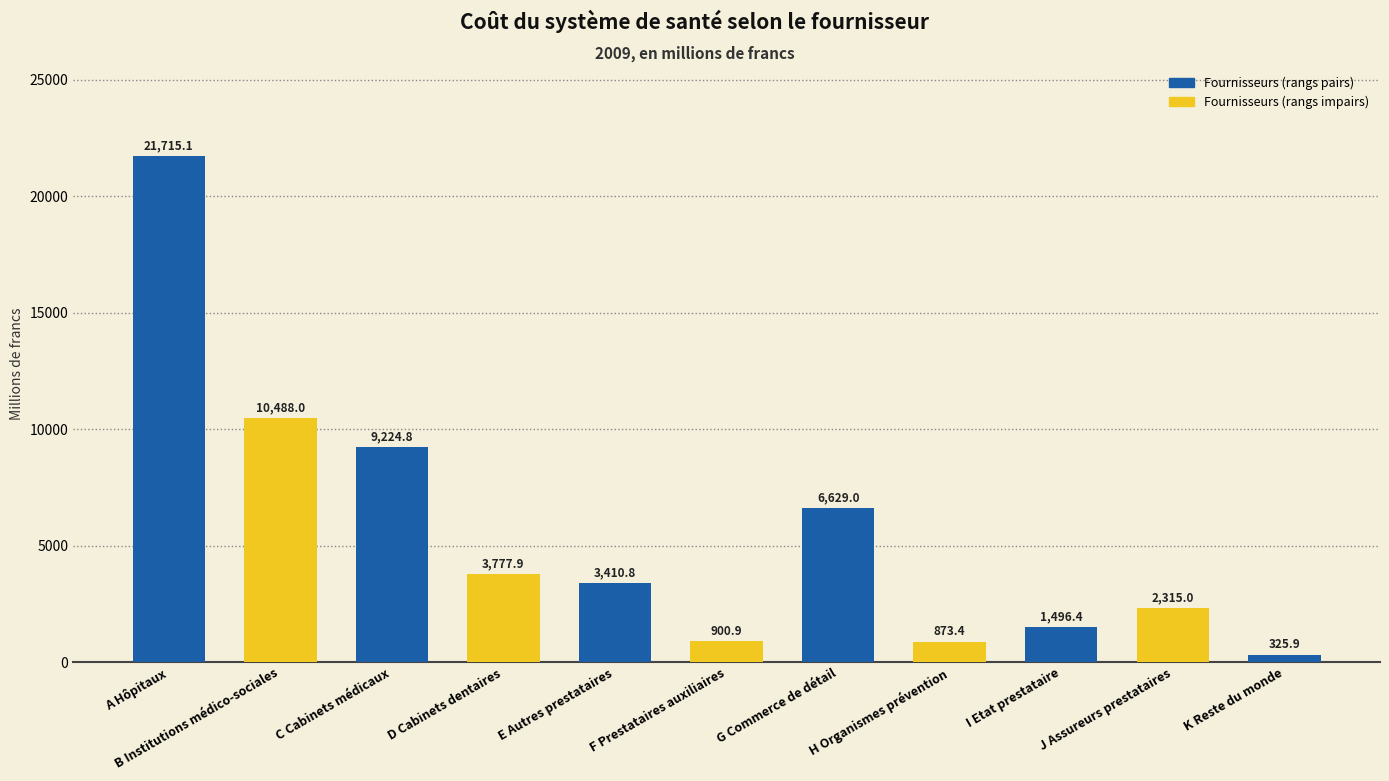

What is the greatest value displayed?

21715.1